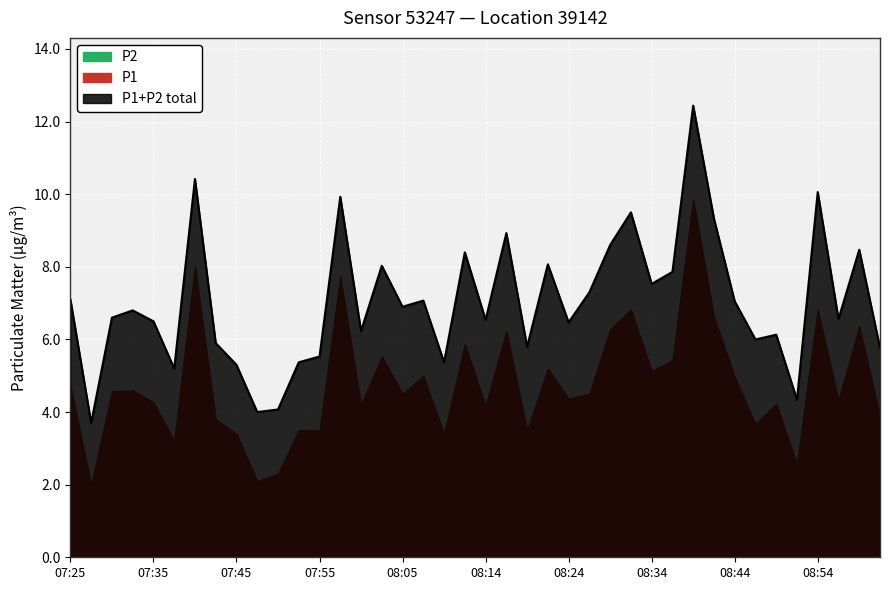

How many data points are less than 6?

12